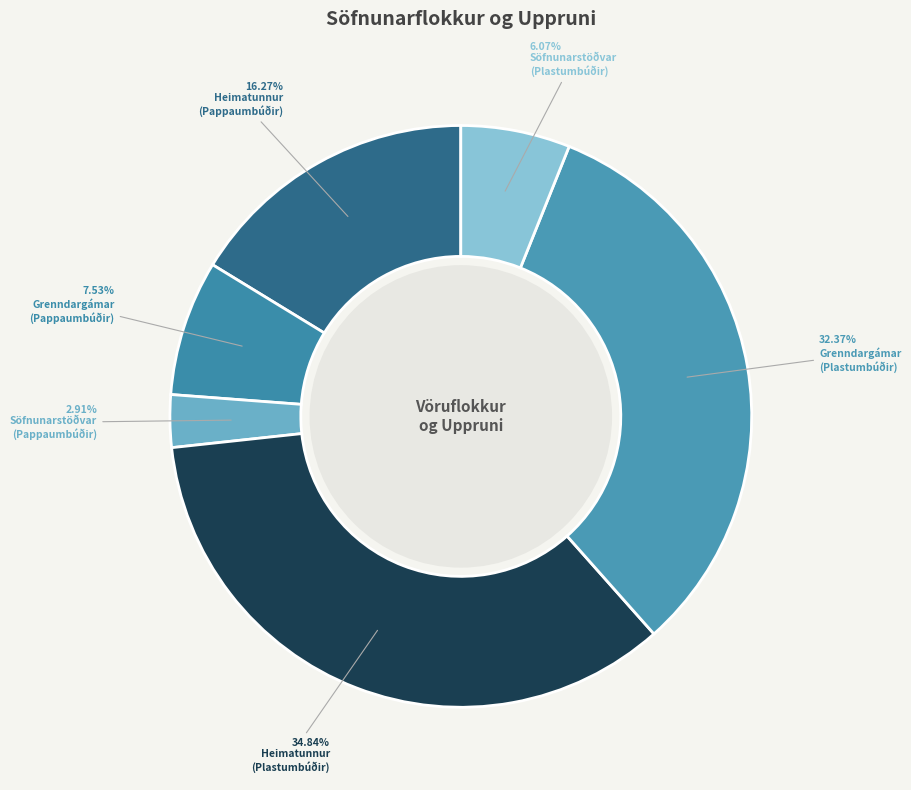

How many slices are in this pie chart?

6